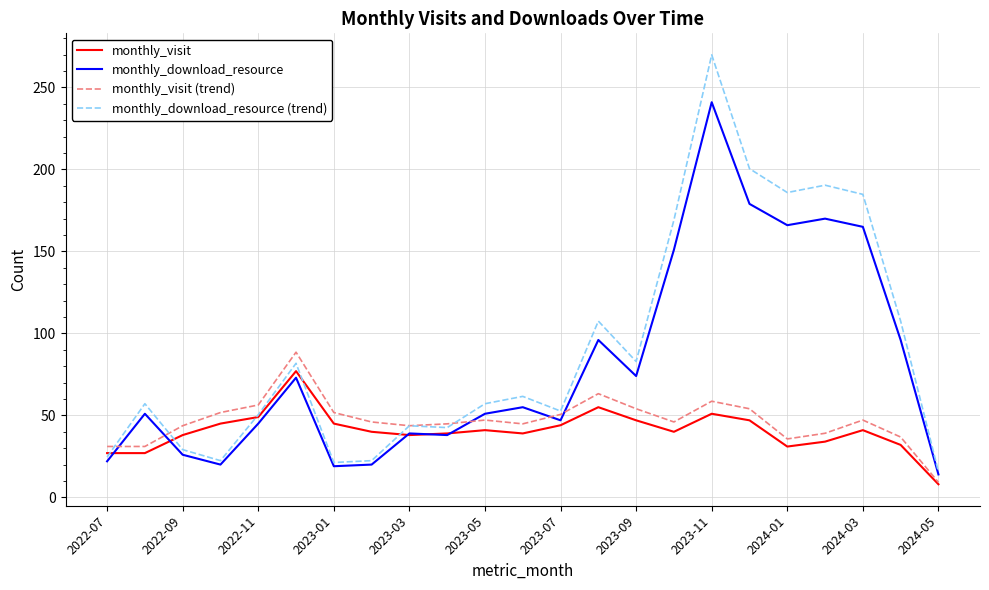

What is the minimum value for monthly_download_resource (trend)?

15.7